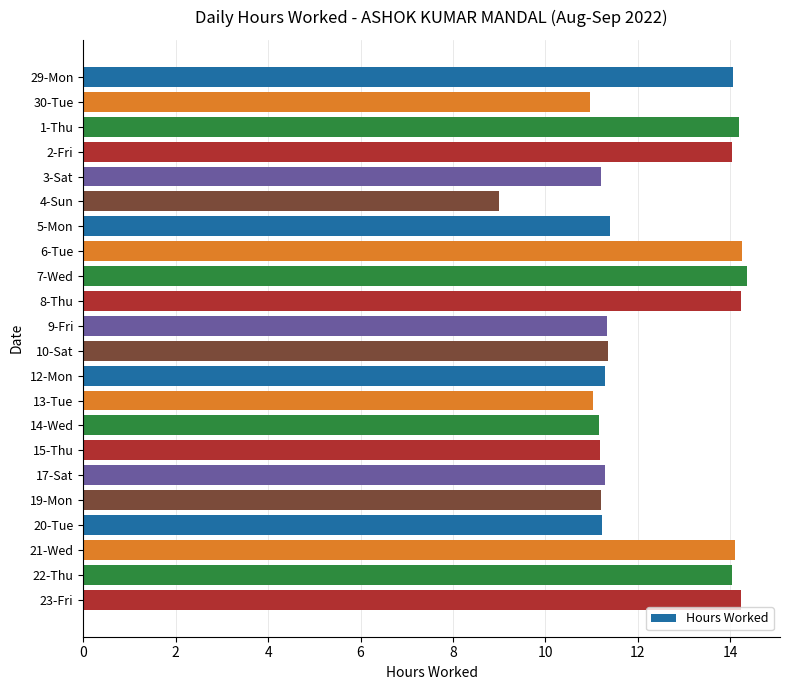

What is the maximum value shown in the chart?

14.4